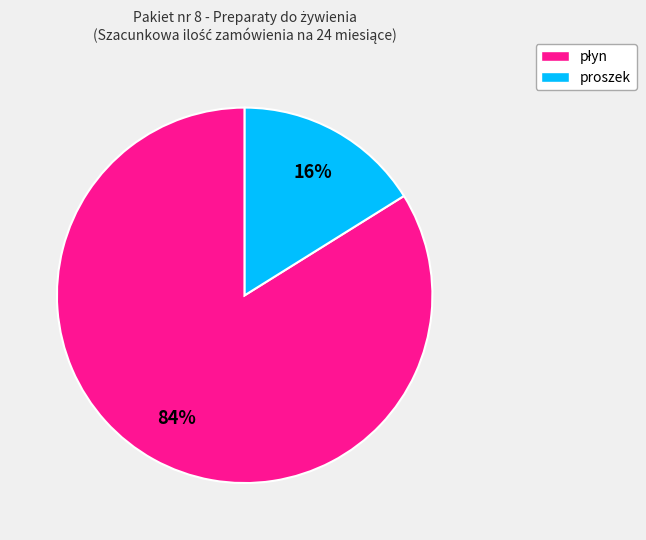

Is there any slice that represents more than half of the pie?

Yes